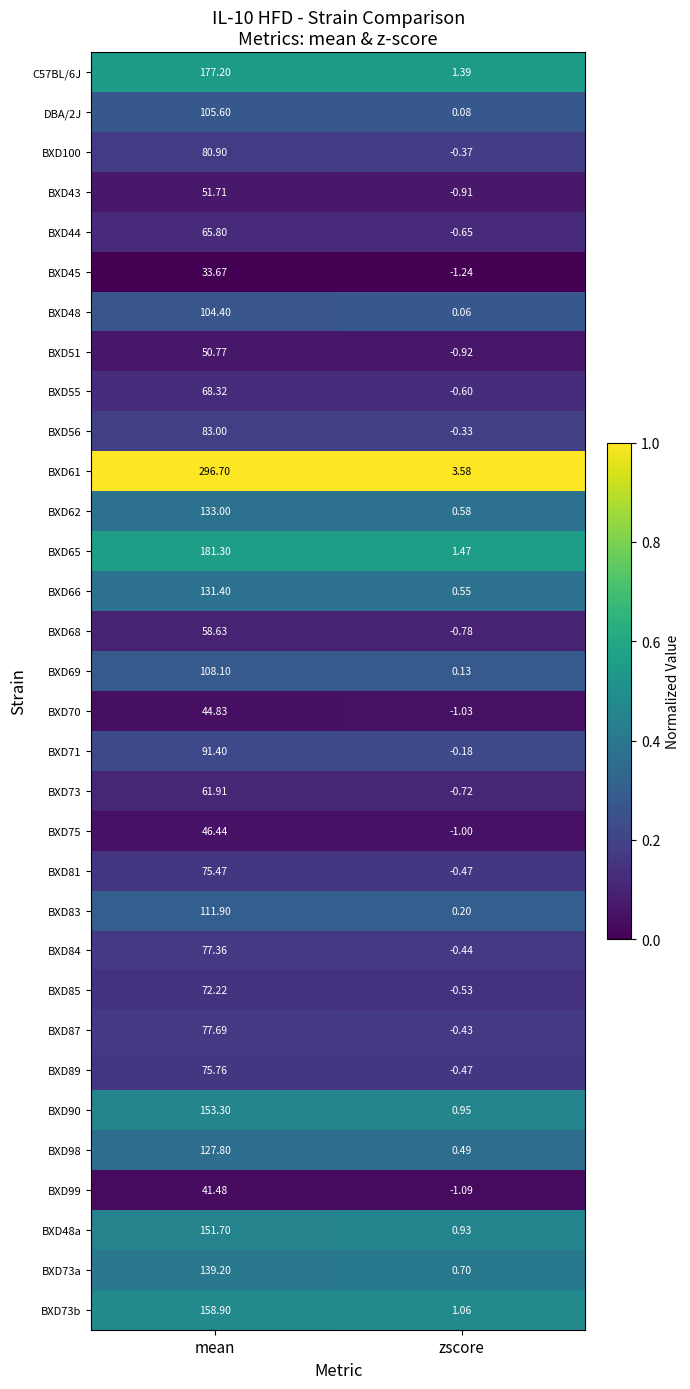

At which category is the sum across all series the highest?

mean